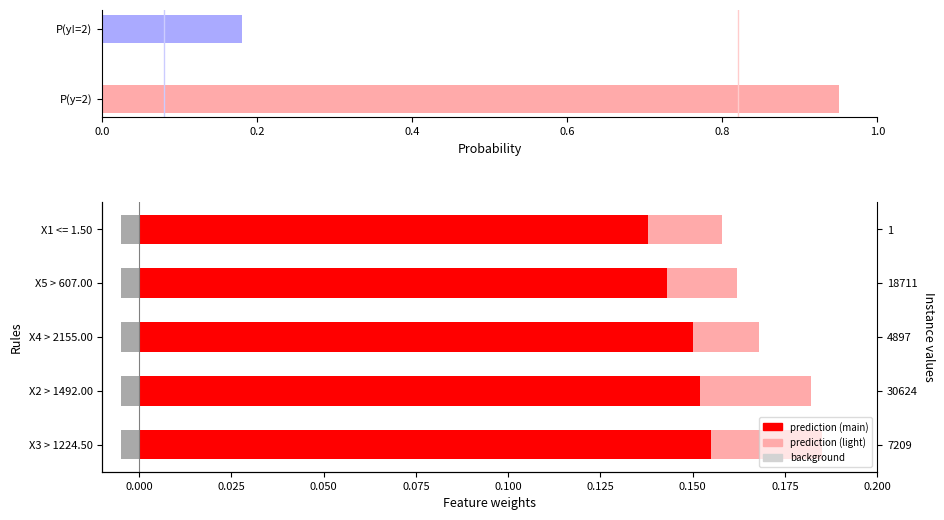

What is the sum of the prediction (light) values at X1 <= 1.50 and X3 > 1224.50?

0.3